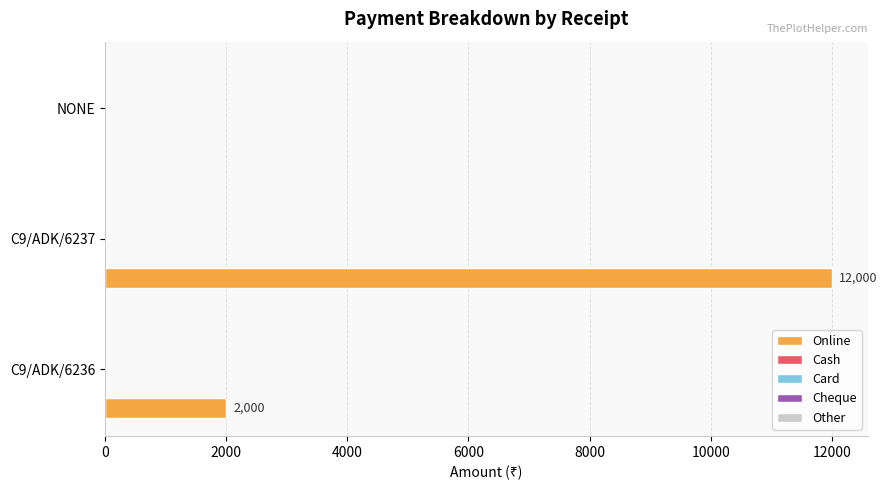

What is the sum of all values?

14000